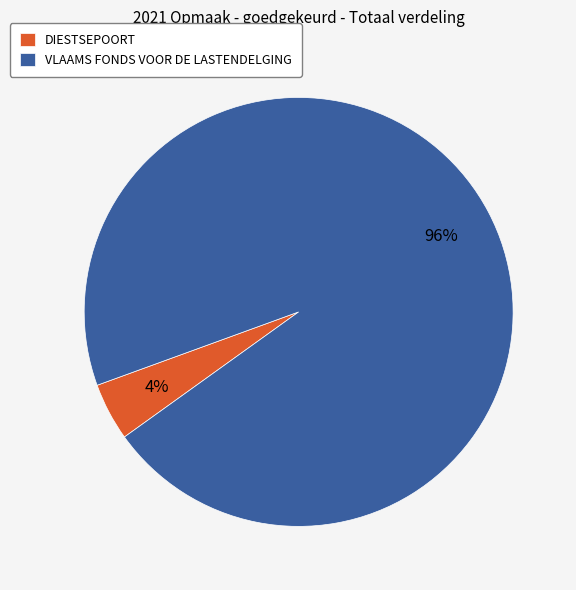

How many segments does this pie chart have?

2